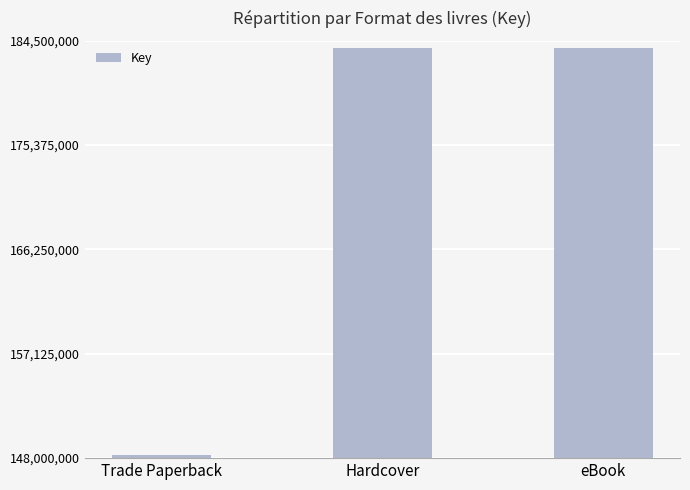

Approximately how many times larger is the value at Hardcover compared to Trade Paperback?

1.2